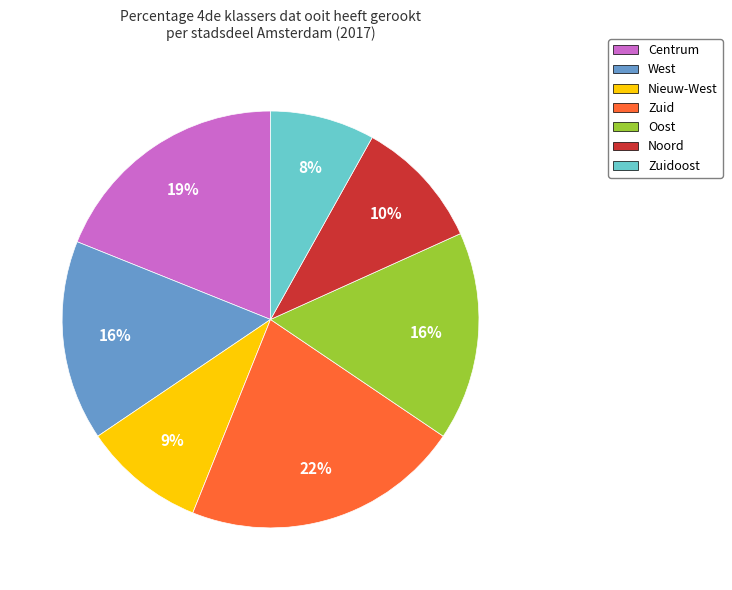

What is the ratio of the value at Noord to the value at Centrum?

0.5